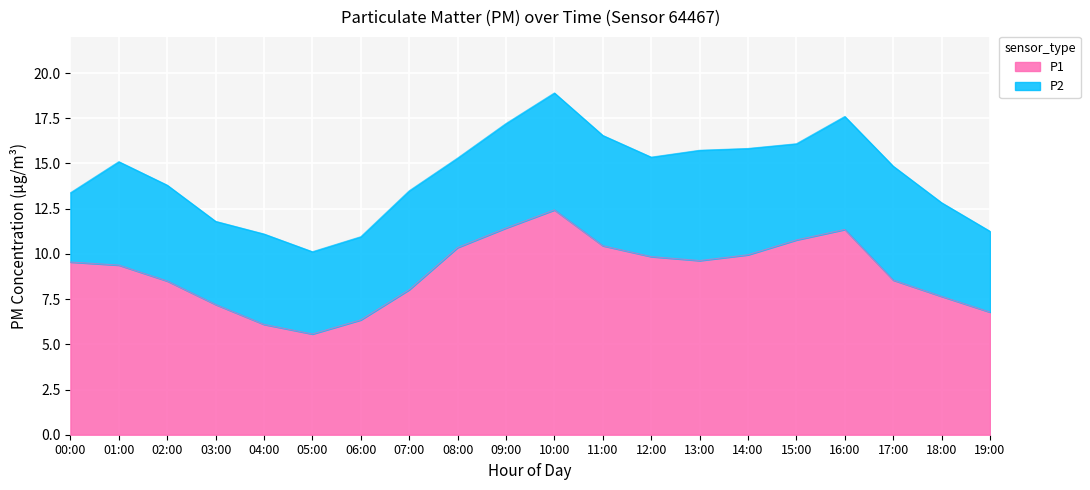

What is the difference between the maximum and minimum values?

6.9